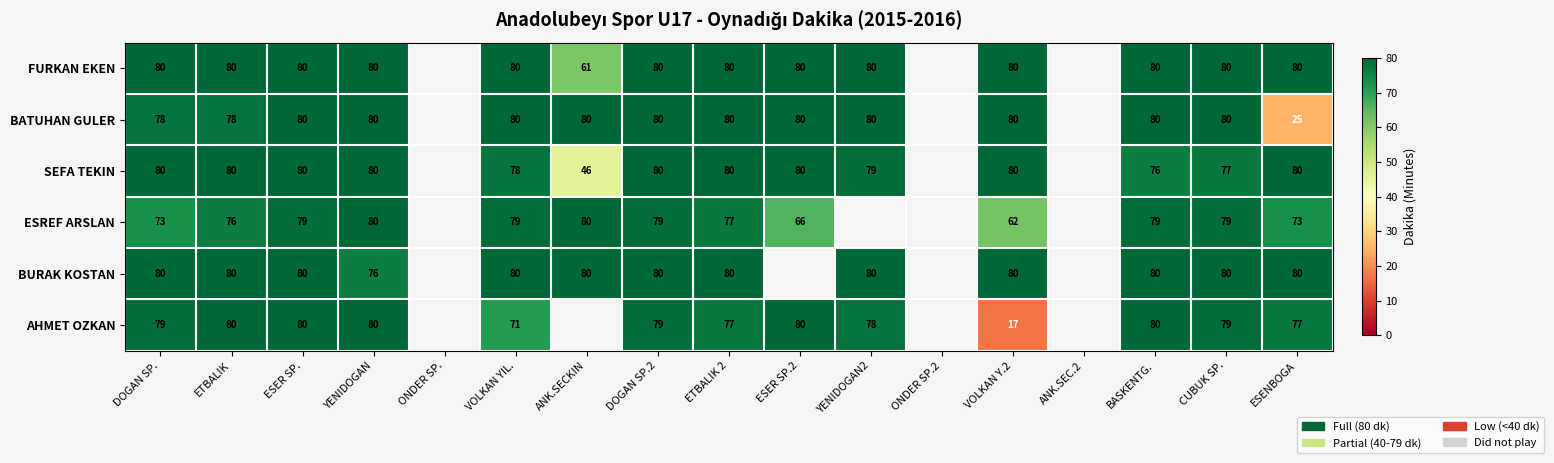

What is the maximum value shown in the chart?

80.0